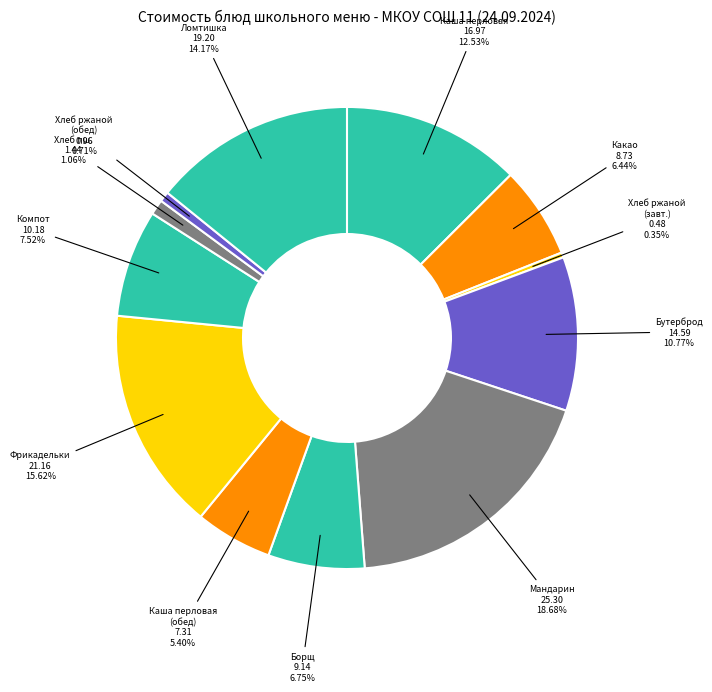

Which has a higher value, Каша перловая (обед) or Хлеб пш.?

Каша перловая (обед)